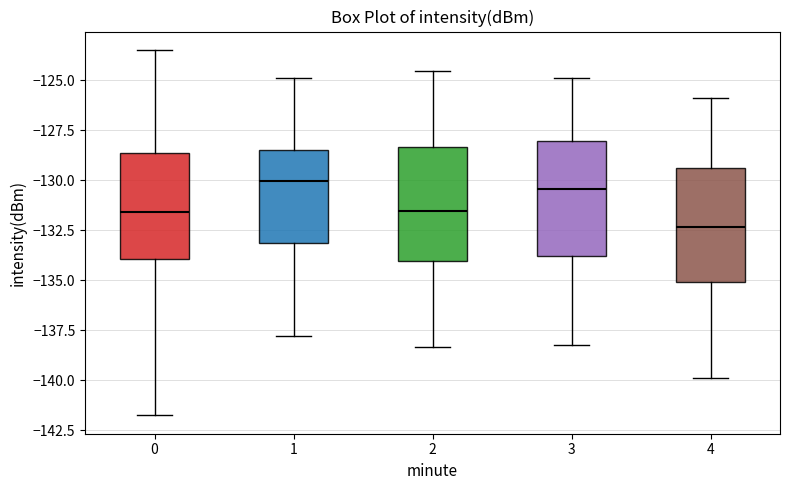

Where does the upper whisker of the box at x = 4 end on the y-axis? The values are not printed on the chart, so give them approximately, as read against the axis.

-126.0